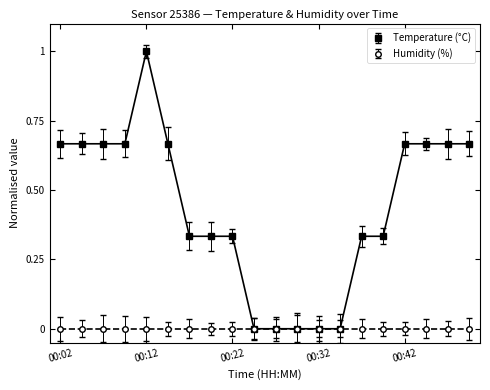

What is the change in value from 00:29 to 00:37?

+0.3